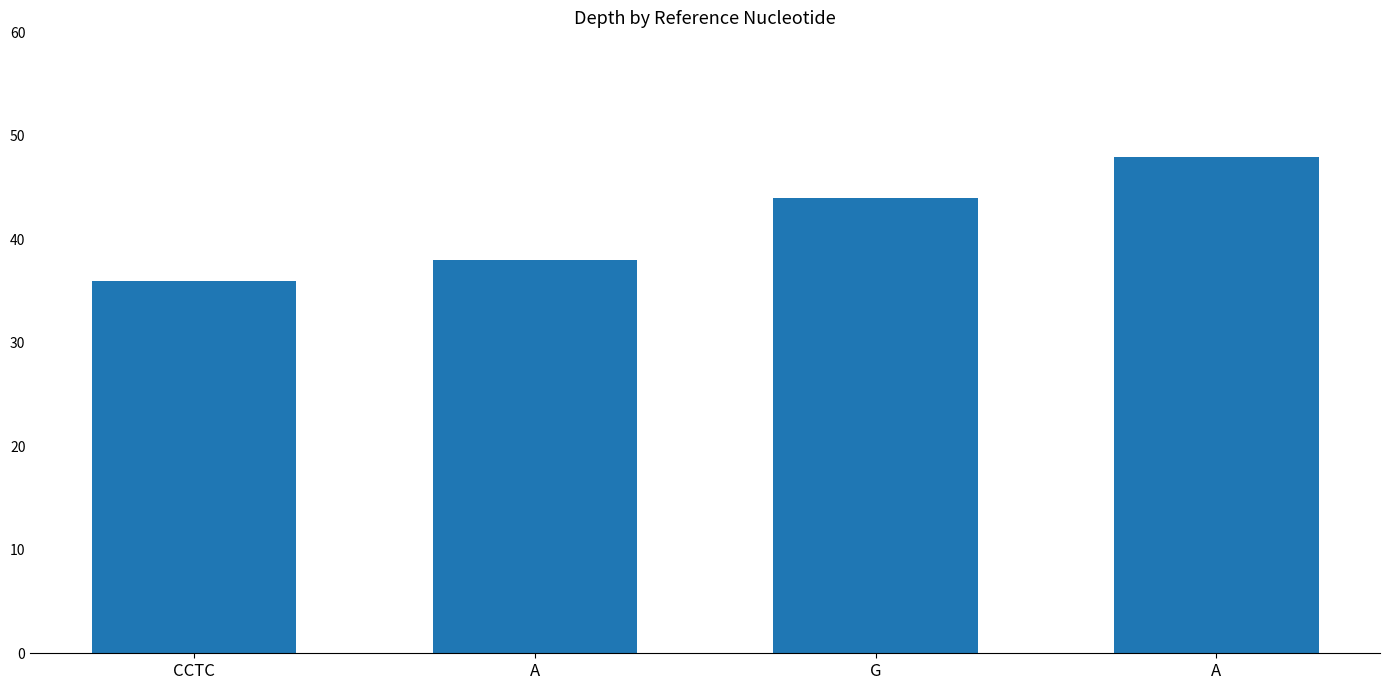

List the labels in order of value, smallest first.

CCTC, A, G, A